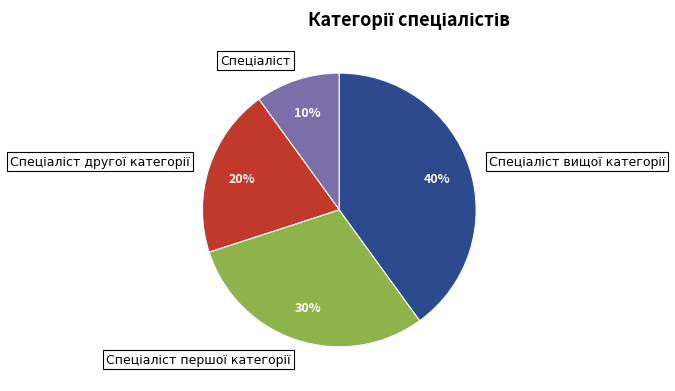

To the nearest percent, what is the difference between the largest and smallest slice percentages?

30%